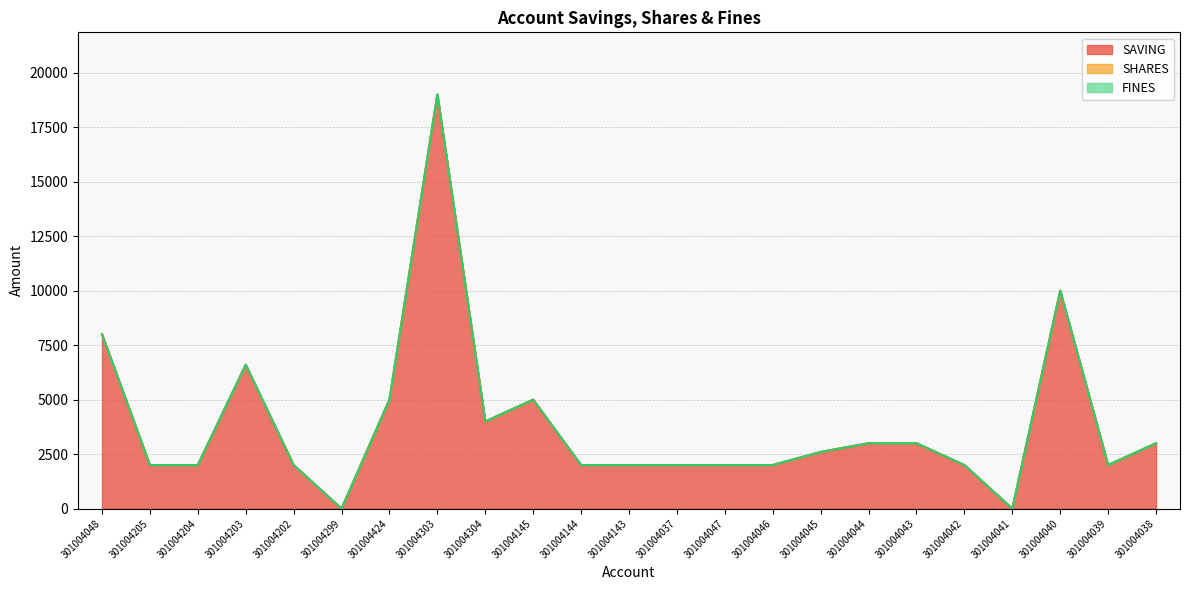

What are all the series names shown in the legend?

SAVING, SHARES, FINES